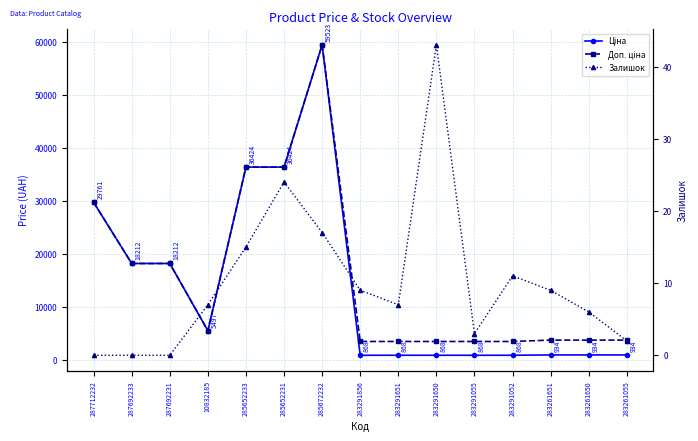

Reading left to right, extract all data points from this chart.

Ціна: 29761.5	18212.0	18212.0	5497.3	36424.0	36424.0	59523.0	868.0	868.0	868.0	868.0	868.0	933.5	933.5	933.5
Доп. ціна: 29761.5	18212.0	18212.0	5497.3	36424.0	36424.0	59523.0	3472.1	3472.1	3472.1	3472.1	3472.1	3734.2	3734.2	3734.2
Залишок: 0.0	0.0	0.0	7.0	15.0	24.0	17.0	9.0	7.0	43.0	3.0	11.0	9.0	6.0	2.0